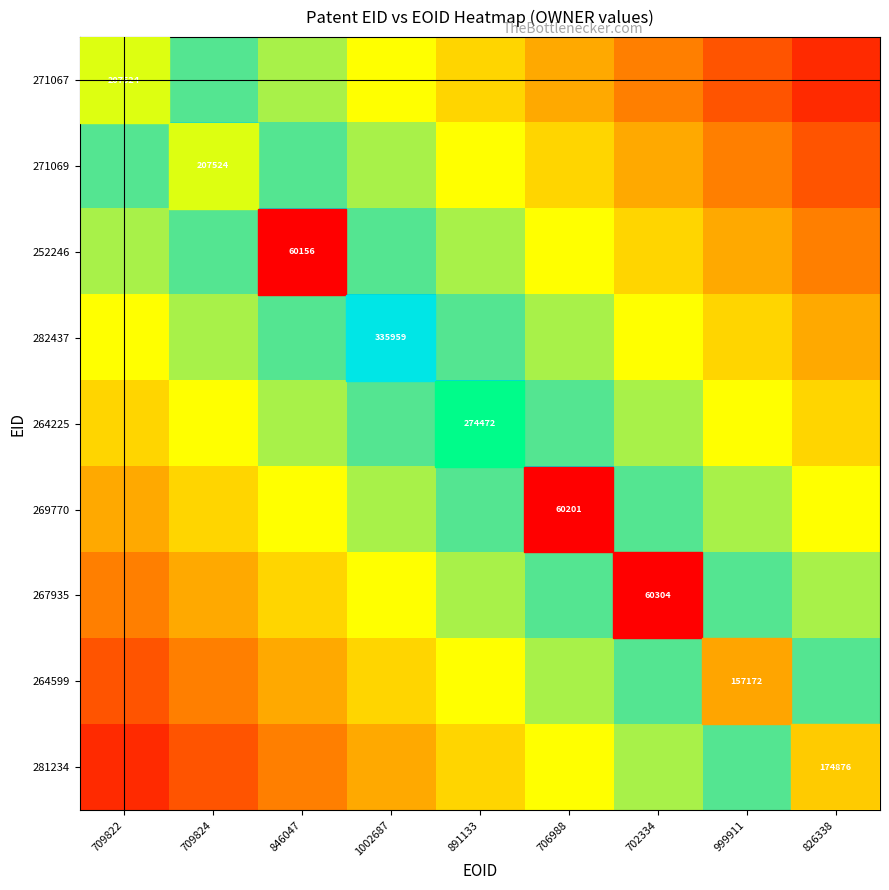

Is the value of 267935 at 709822 greater than the value of 252246 at 702334?

Yes